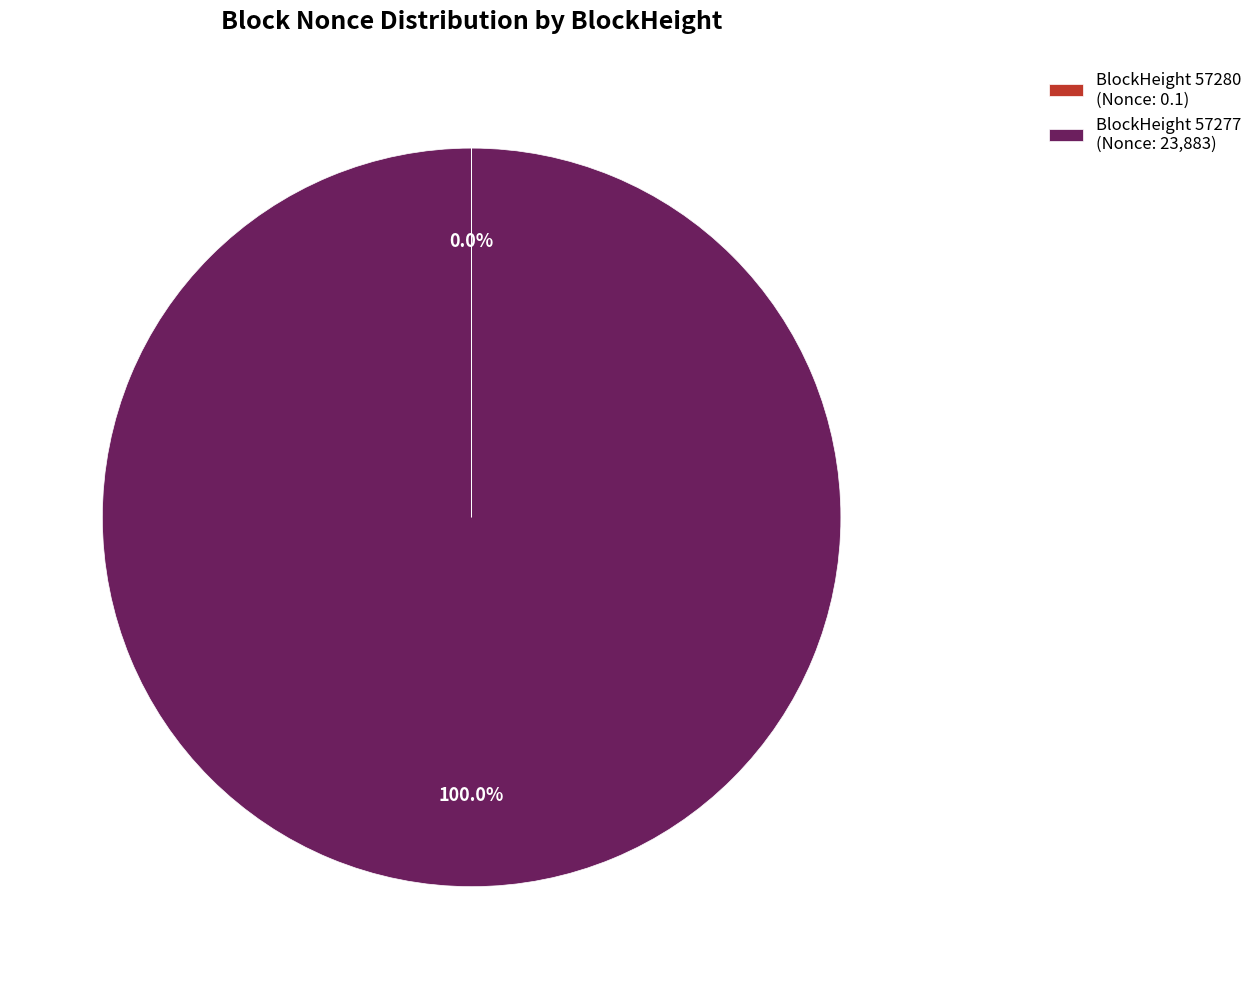

Is there a majority slice in this chart?

Yes